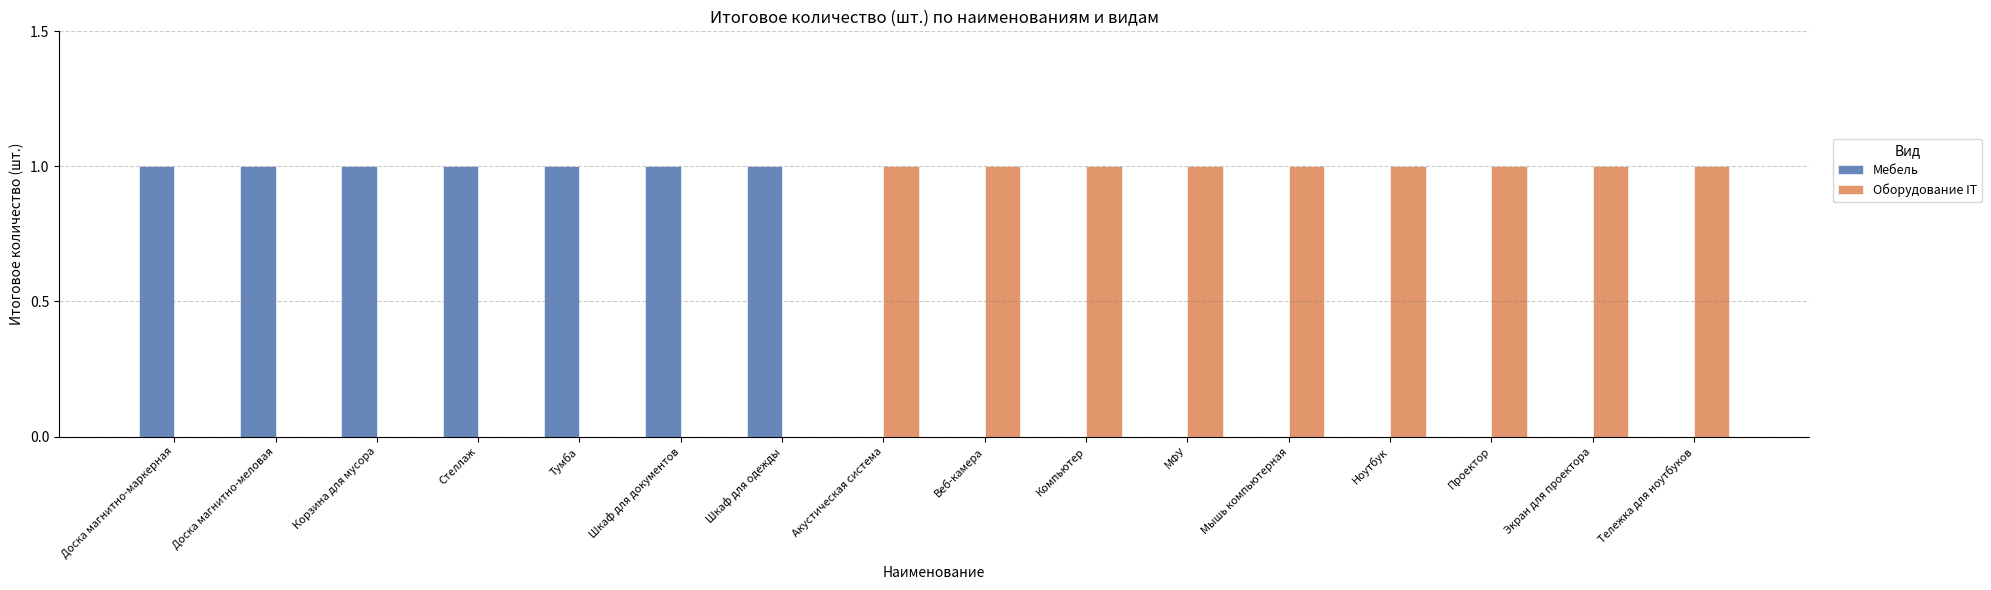

The value of Оборудование IT at Доска магнитно-маркерная is 1. True or false?

False